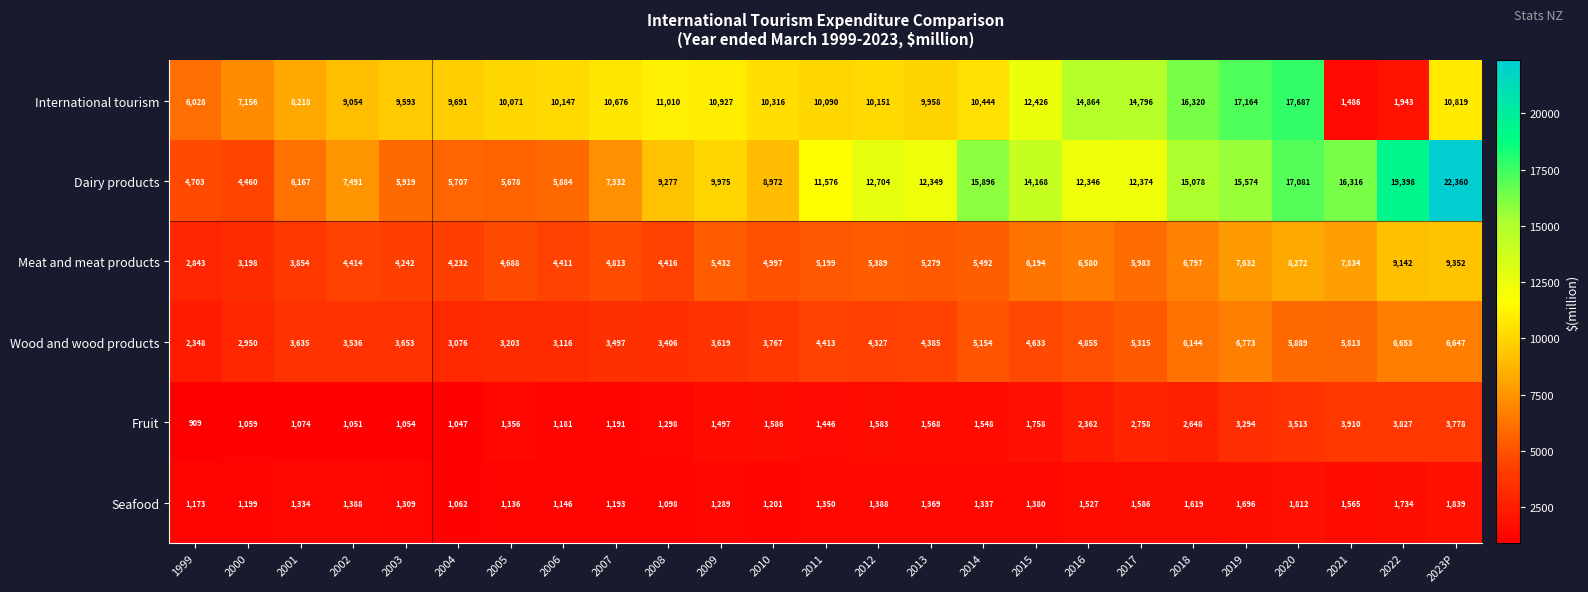

Which series has the widest spread of values?

Dairy products